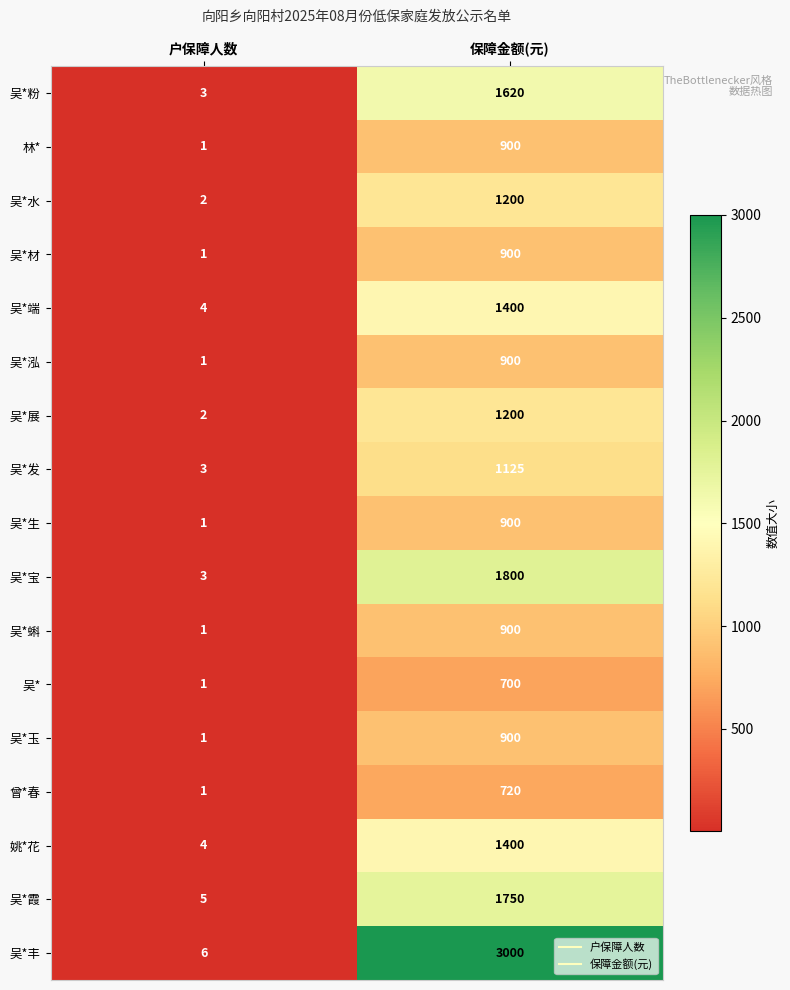

What is the difference between the maximum and minimum values in the 吴*蝌 series?

899